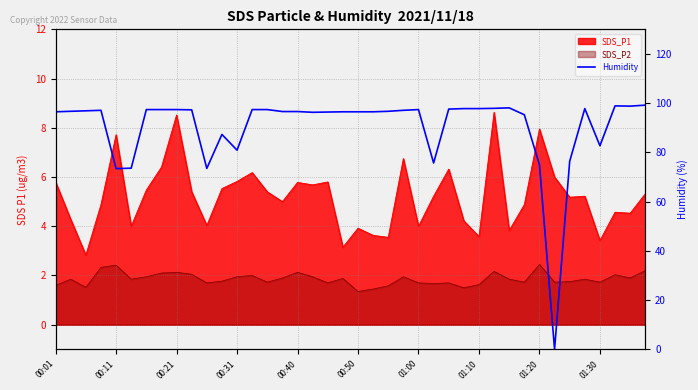

The chart shows a value of -41.3 at 33. True or false?

False